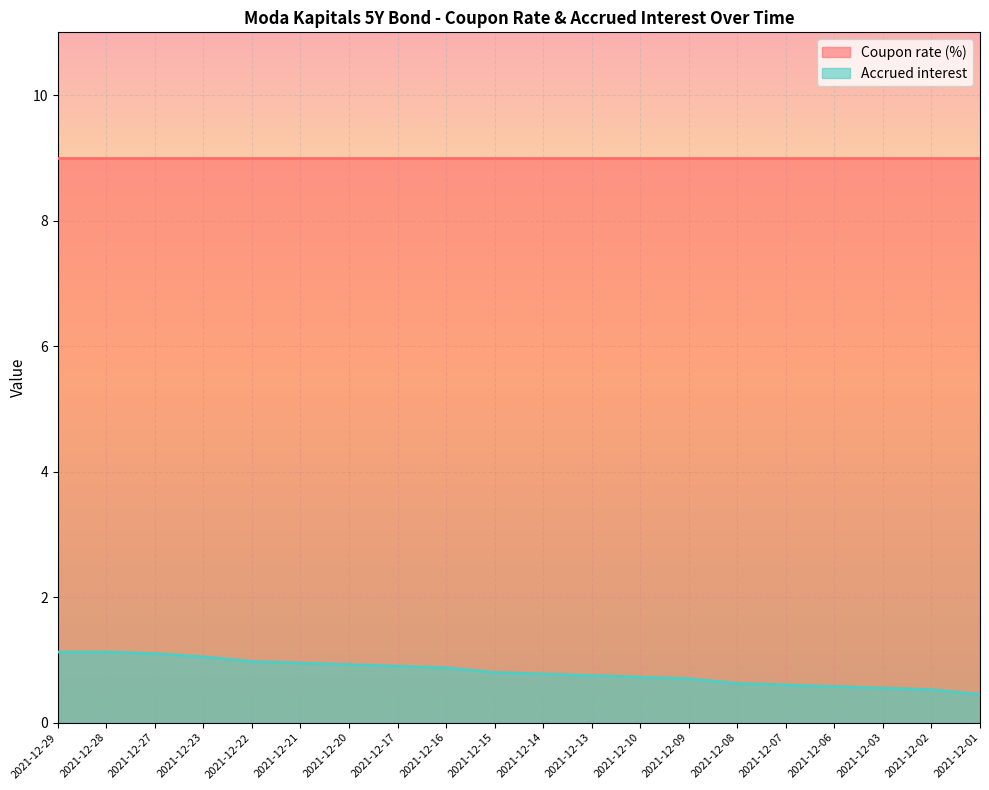

Reading right to left, what are all the values shown in this chart?

0.5	0.5	0.6	0.6	0.6	0.6	0.7	0.7	0.8	0.8	0.8	0.9	0.9	0.9	0.9	1.0	1.1	1.1	1.1	1.1